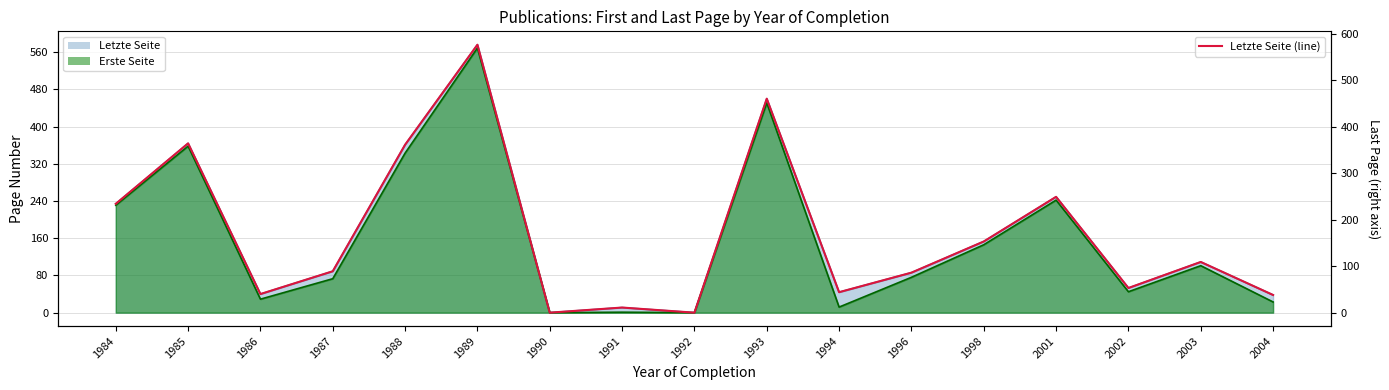

What value does the data have at 2002, to the nearest 50?

50